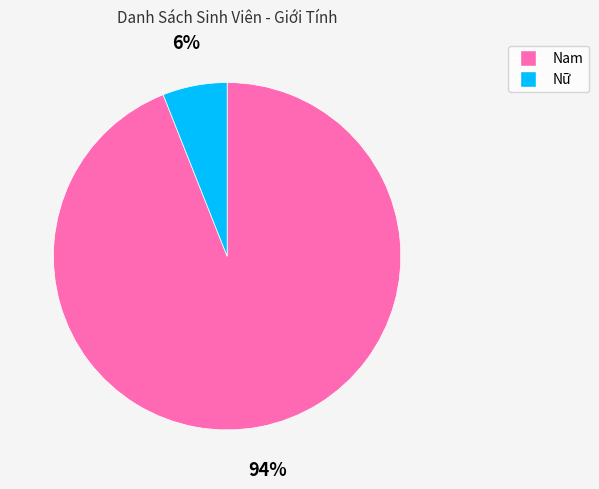

Which slice represents more than half of the pie?

Nam